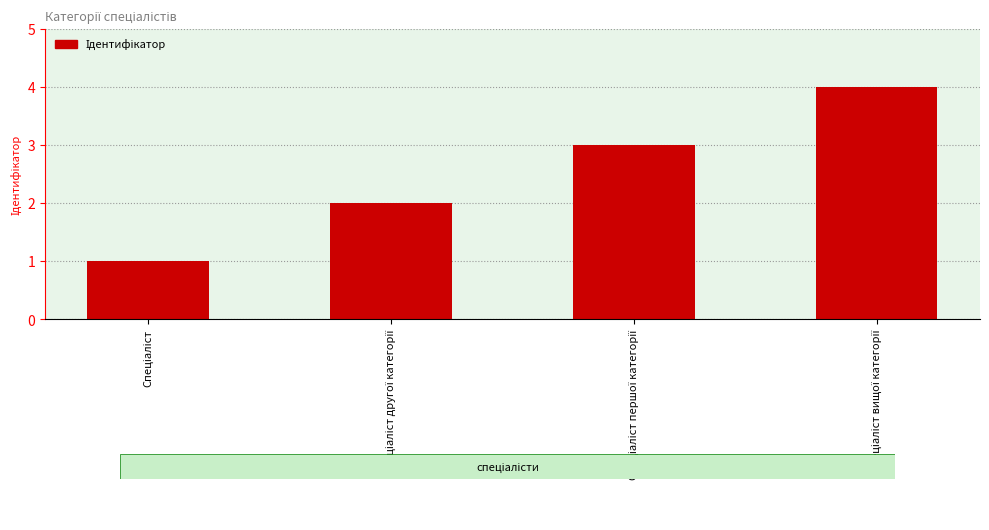

What is the smallest value displayed?

1